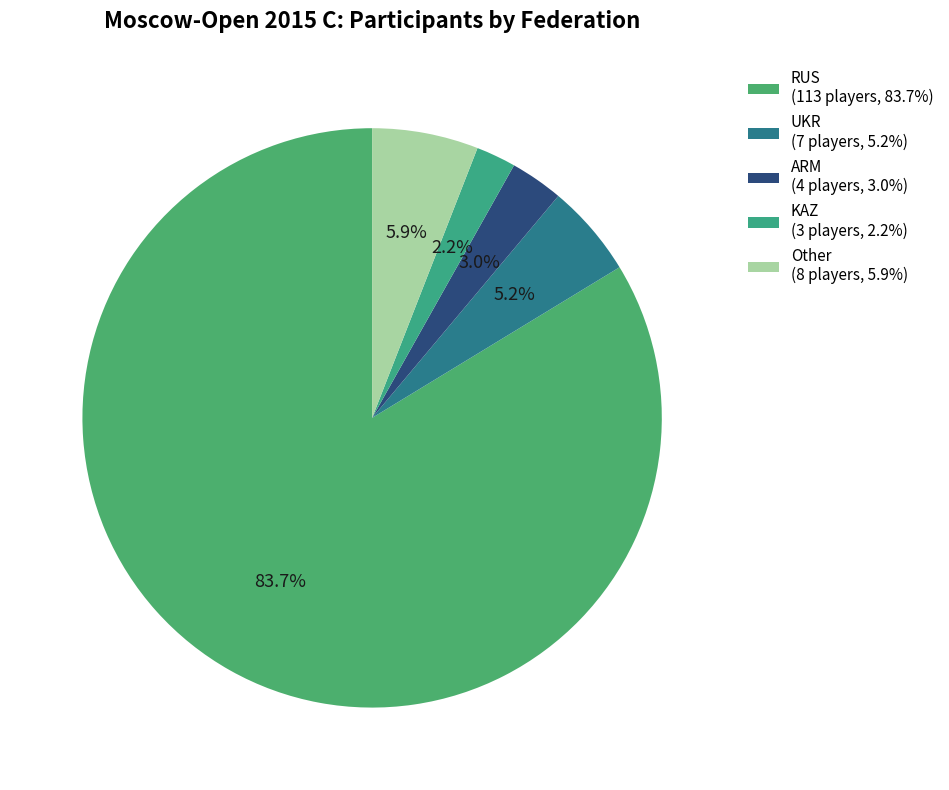

Combined, what portion of the pie is Other and ARM?

8.9%